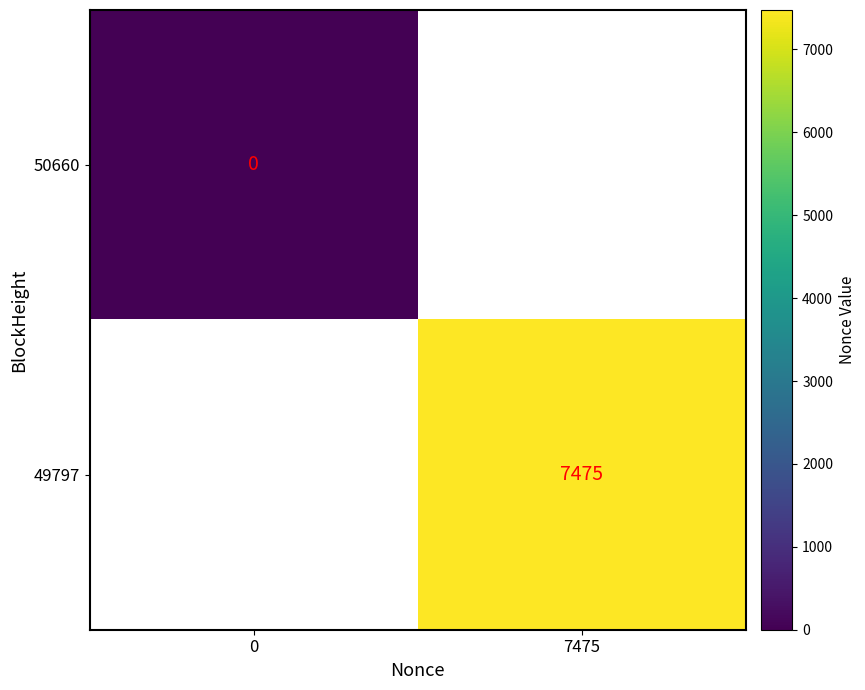

The value of 49797 at 7475 is 12728. True or false?

False